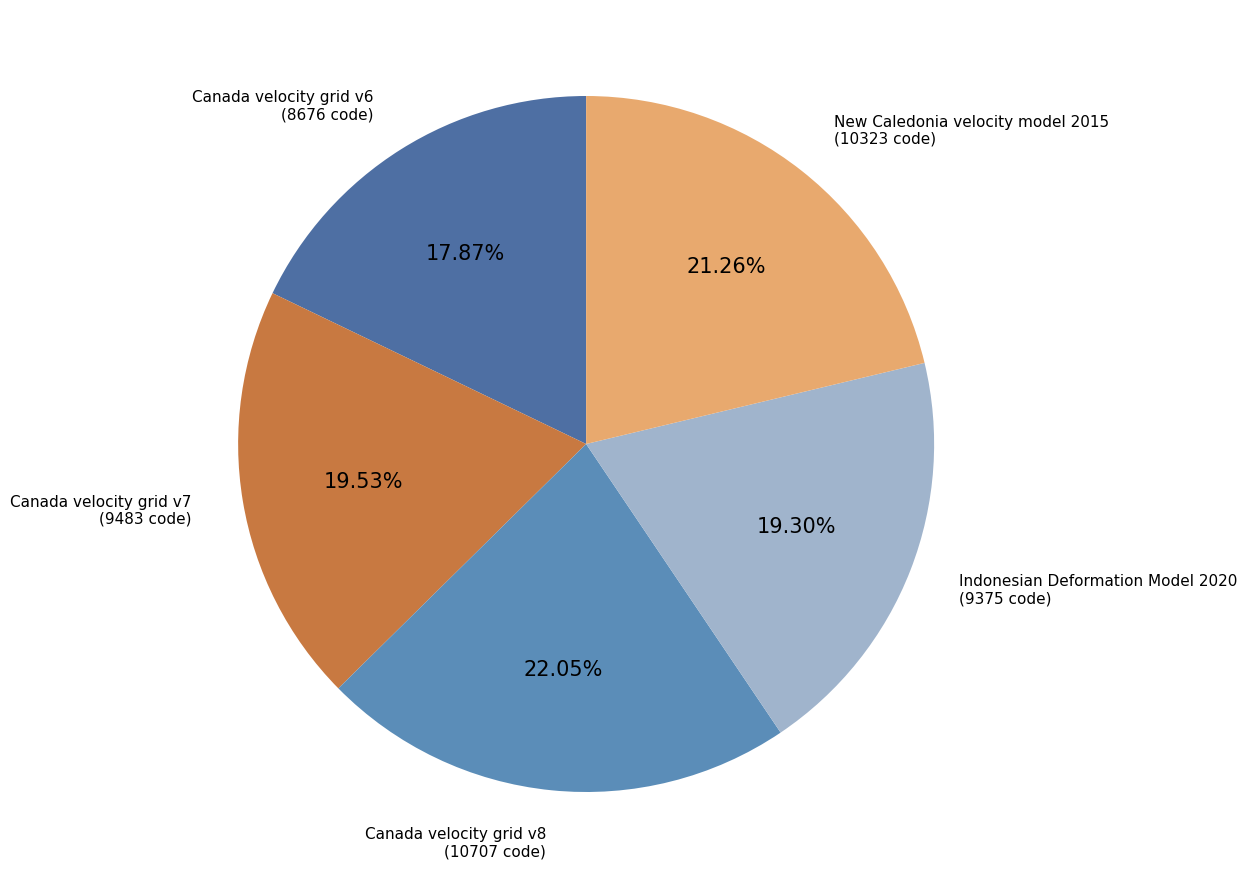

What percentage is the Canada velocity grid v6 slice, to the nearest percent?

18%